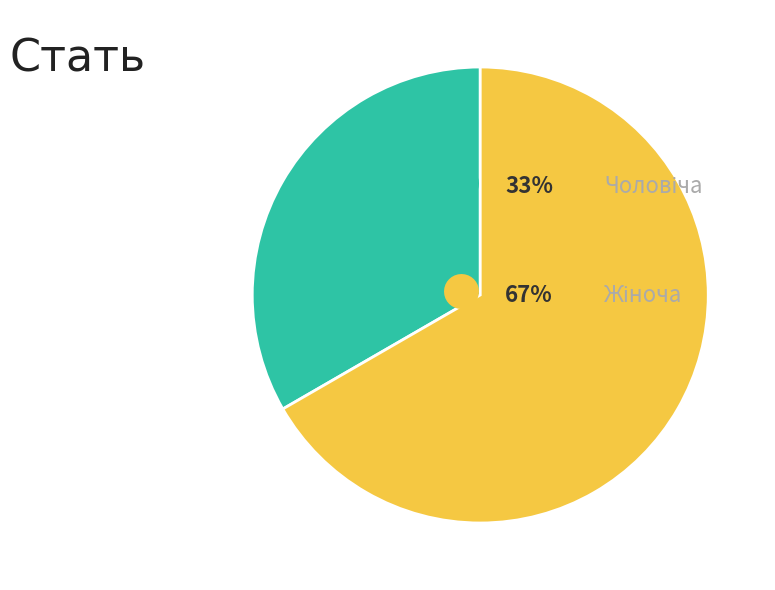

How many segments does this pie chart have?

2